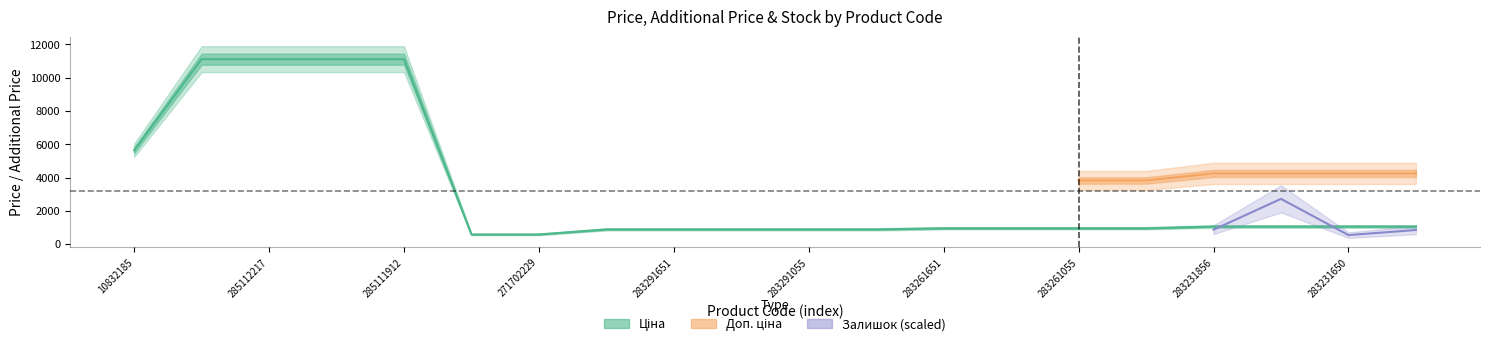

What is the label of the 13th point from the left?

283261651